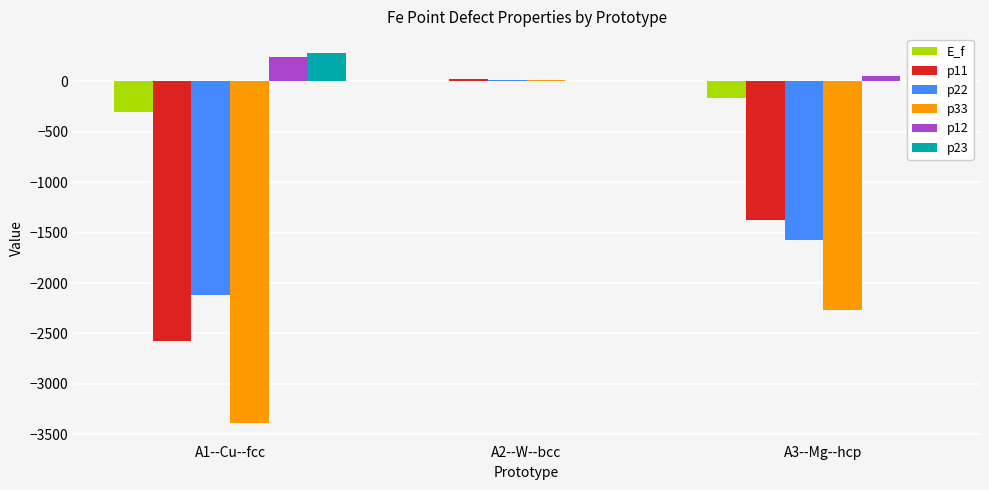

Reading left to right, list all the values displayed in this chart.

E_f: A1--Cu--fcc=-306.1	A2--W--bcc=3.5	A3--Mg--hcp=-167.0
p11: A1--Cu--fcc=-2576.2	A2--W--bcc=18.2	A3--Mg--hcp=-1373.3
p22: A1--Cu--fcc=-2118.3	A2--W--bcc=15.0	A3--Mg--hcp=-1570.6
p33: A1--Cu--fcc=-3387.7	A2--W--bcc=15.0	A3--Mg--hcp=-2264.6
p12: A1--Cu--fcc=234.8	A2--W--bcc=0.0	A3--Mg--hcp=53.4
p23: A1--Cu--fcc=282.9	A2--W--bcc=3.7	A3--Mg--hcp=-0.7